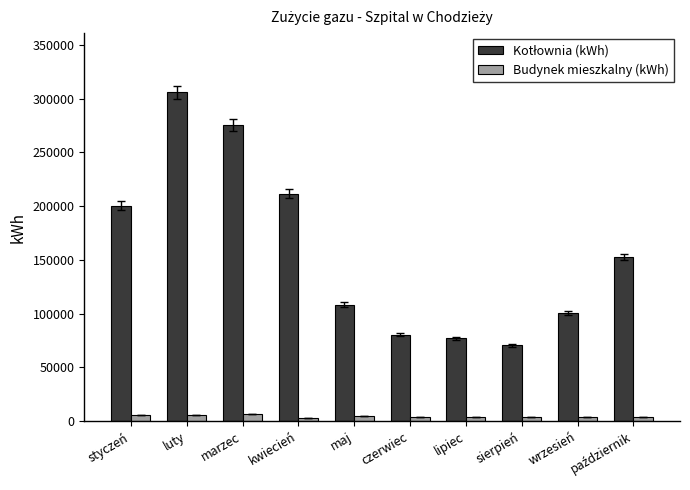

What is the sum of all Budynek mieszkalny (kWh) values?

44030